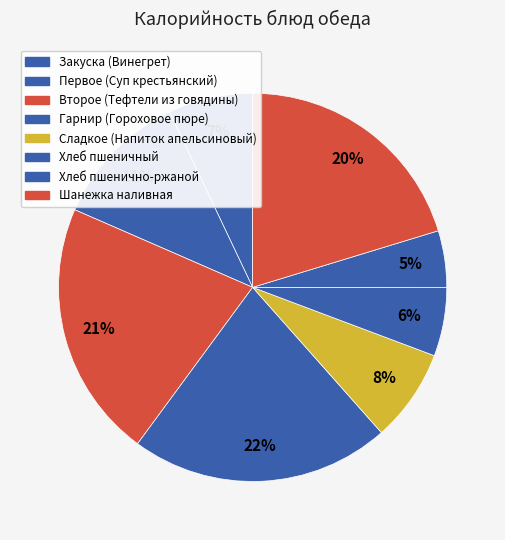

How many segments does this pie chart have?

8